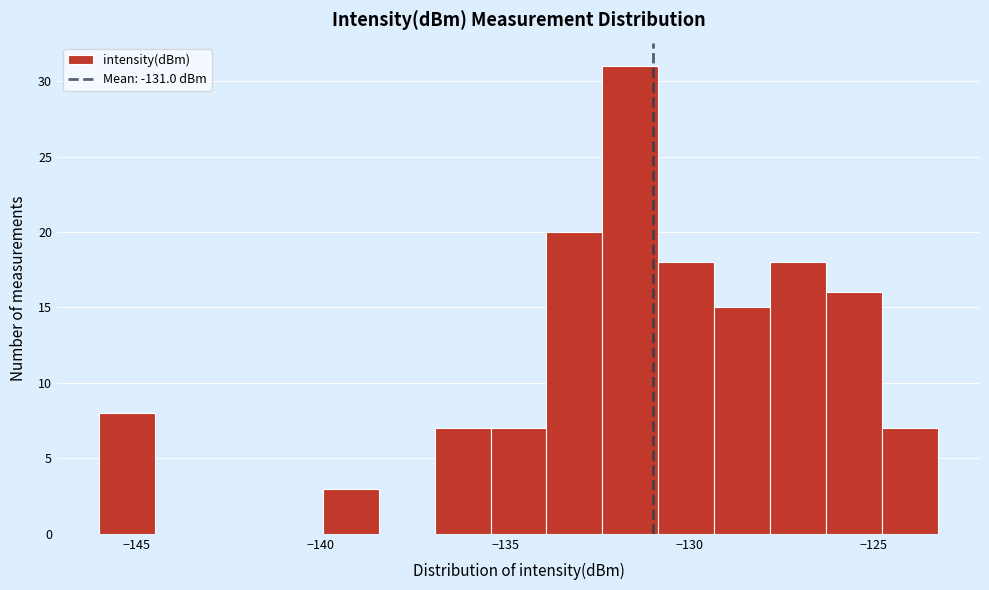

Read against the x-axis, roughly where is the centre of the tallest bar?

-131.5